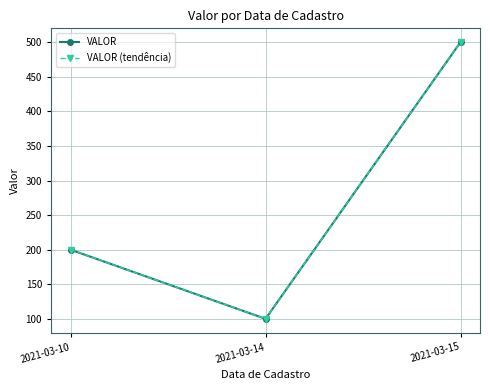

Is this an area chart (filled region under the line)?

No